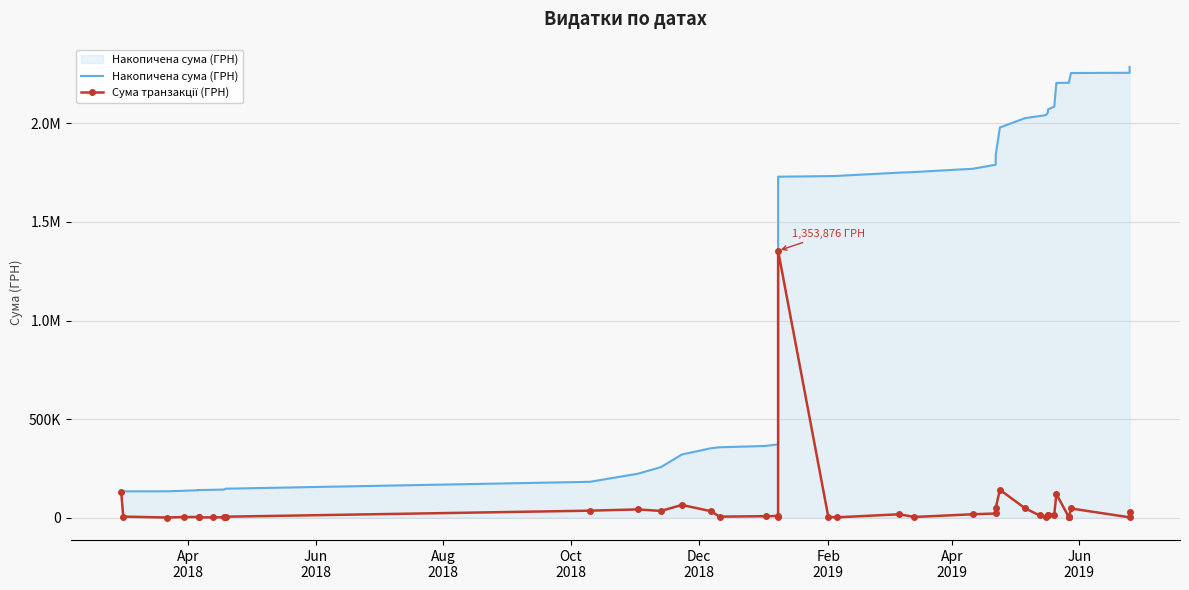

How many lines are shown in the chart?

2